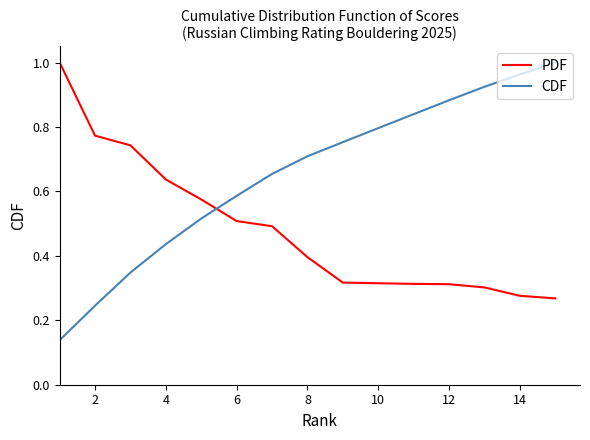

Rank the series by their average value, from highest to lowest.

CDF, PDF